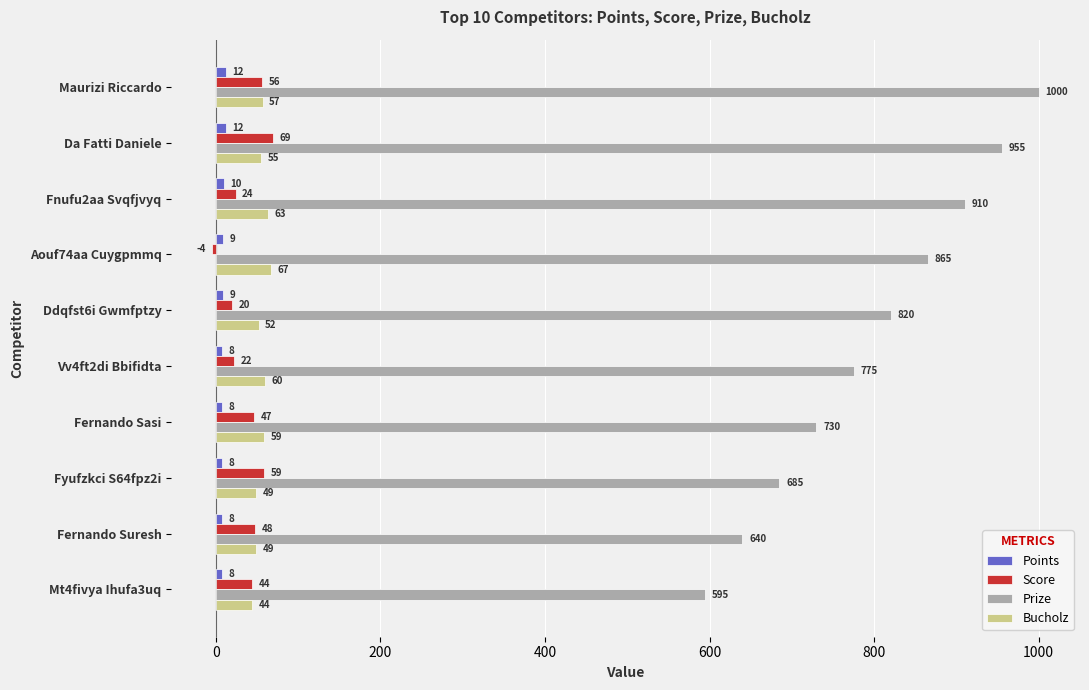

What is the minimum value for Score?

-4